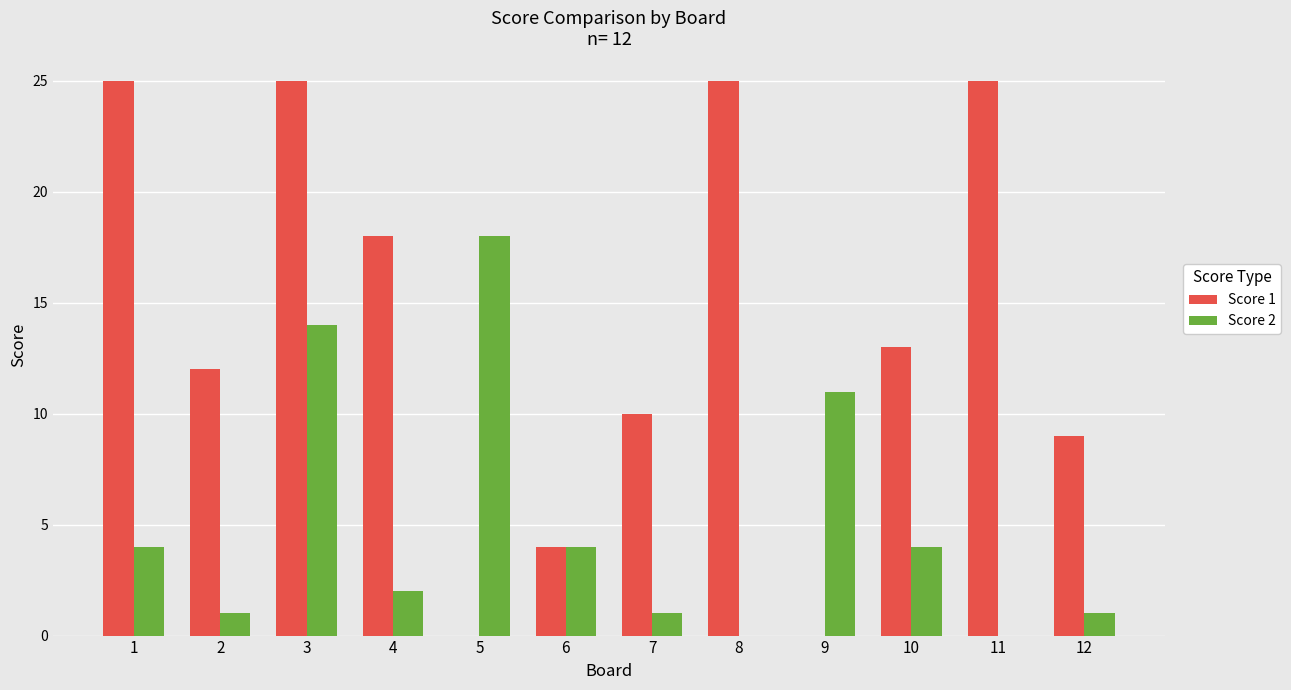

What value does the Score 1 series have at 3?

25